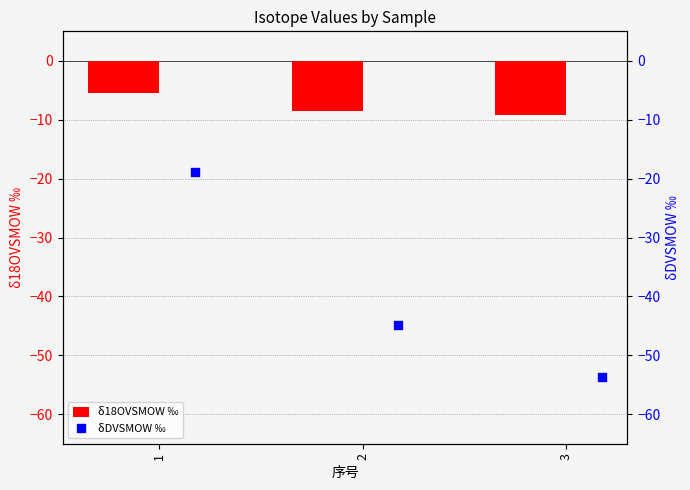

What is the difference between the maximum and second lowest values in the δ18OVSMOW ‰ series?

3.0